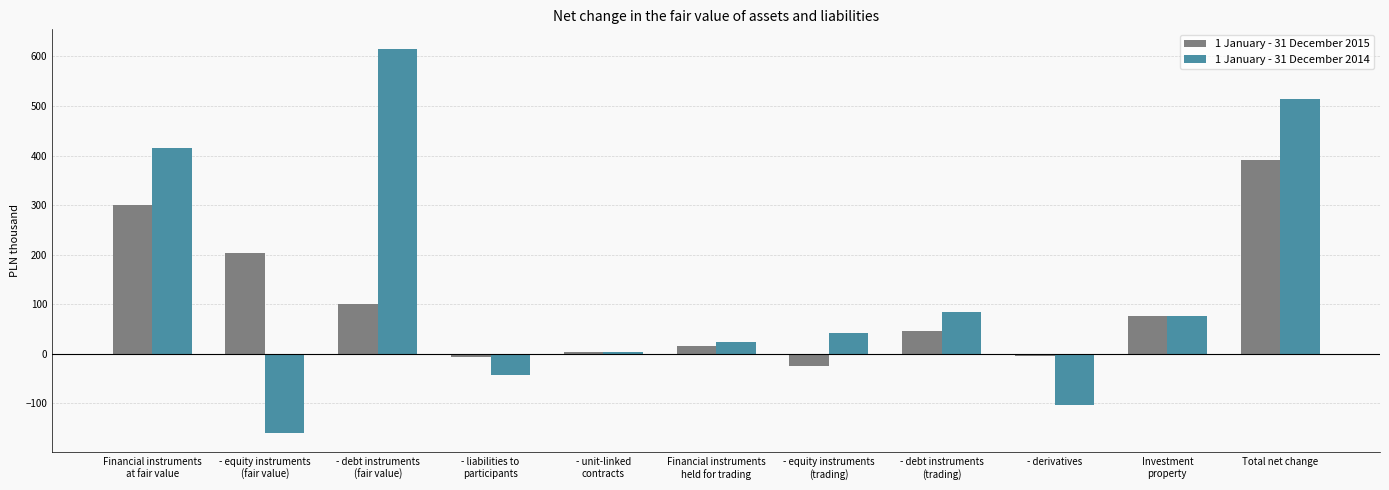

How many values in the 1 January - 31 December 2014 series are below 42?

5